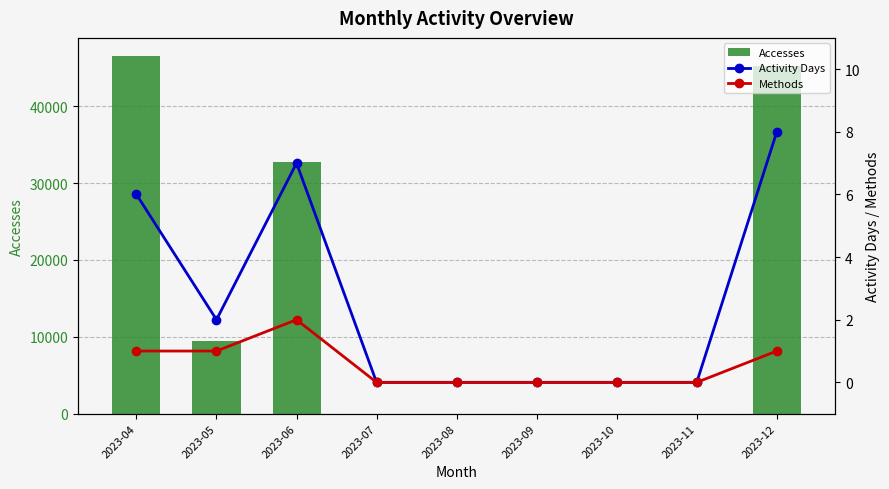

Are the bars grouped side by side (vs. stacked)?

Yes